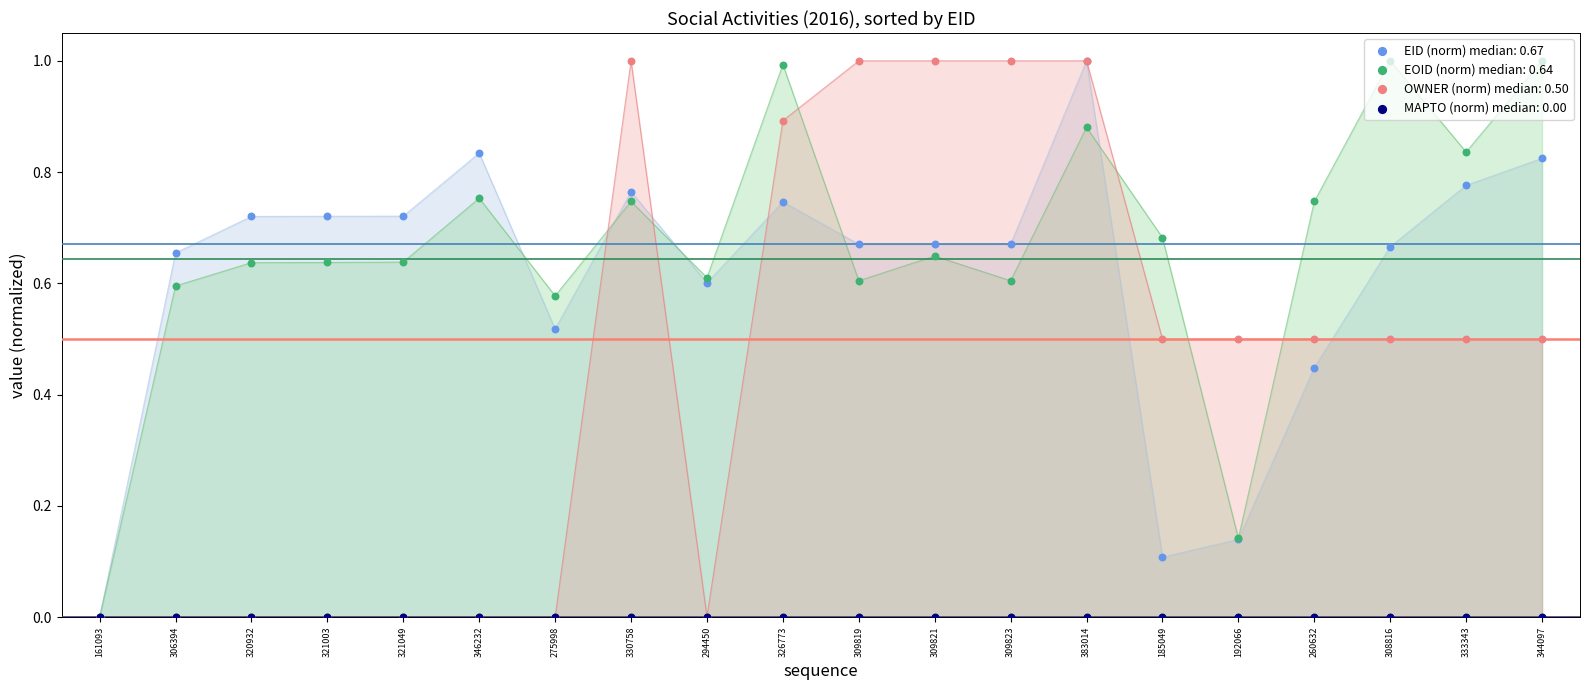

At how many categories does at least one series exceed 0?

19